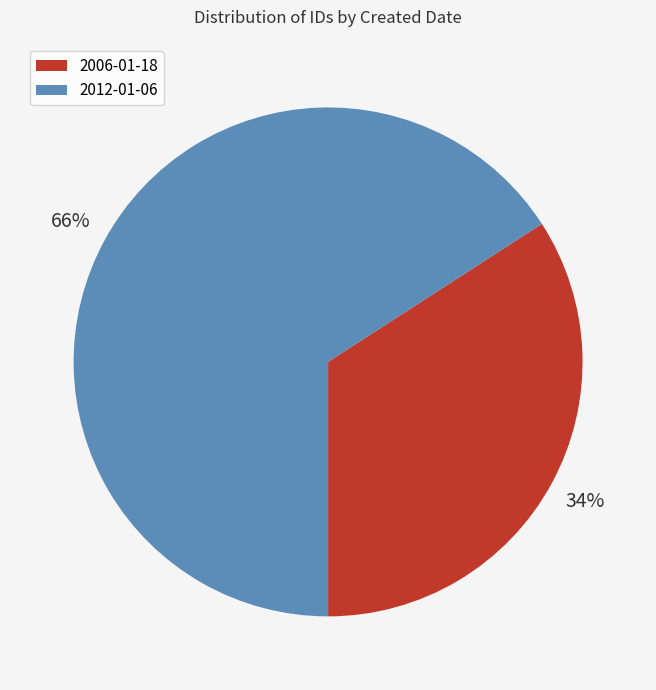

Between 2006-01-18 and 2012-01-06, which is larger?

2012-01-06